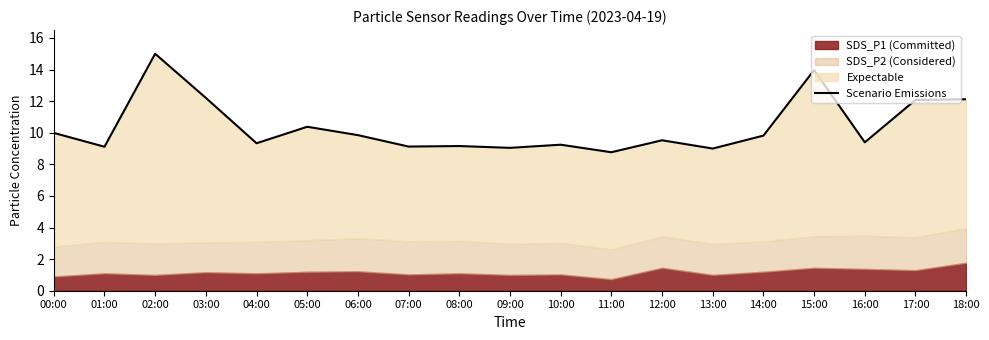

True or false: the data shows 9.5 at 12:00.

True